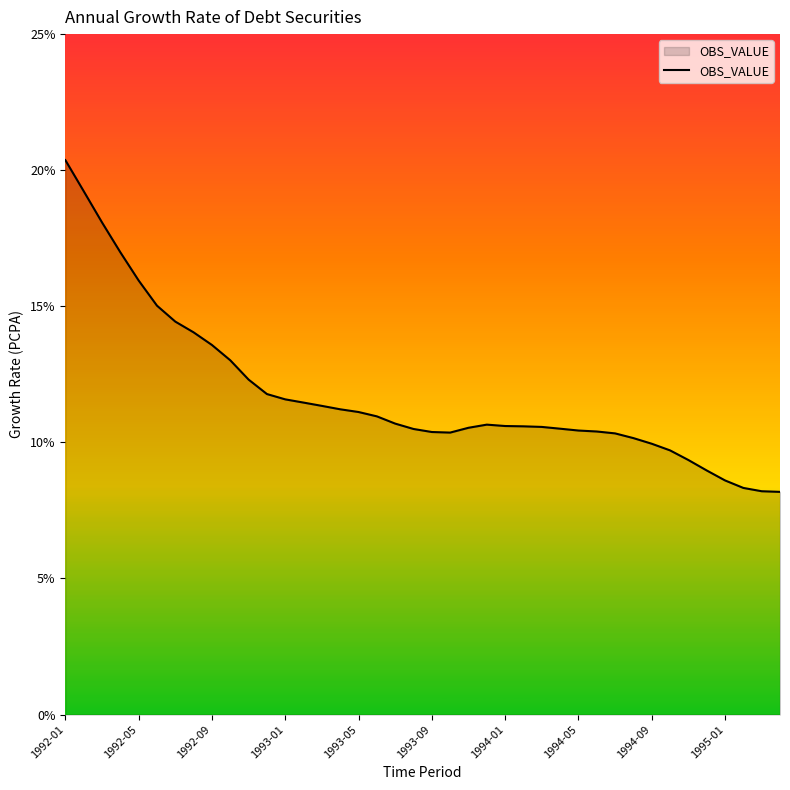

How many lines are shown in the chart?

1